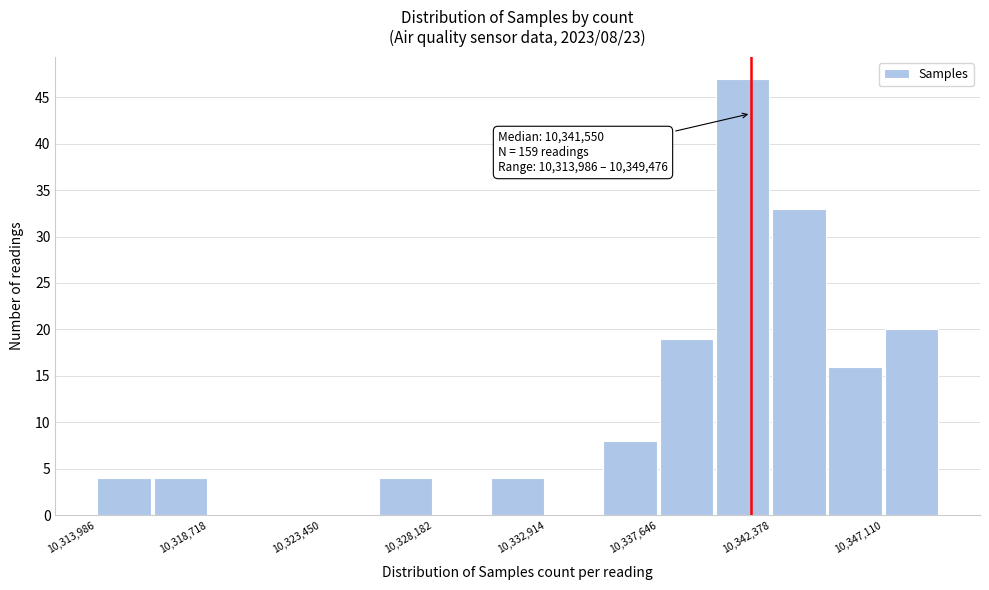

Which range on the x-axis has the tallest bar?

10340000 to 10342500